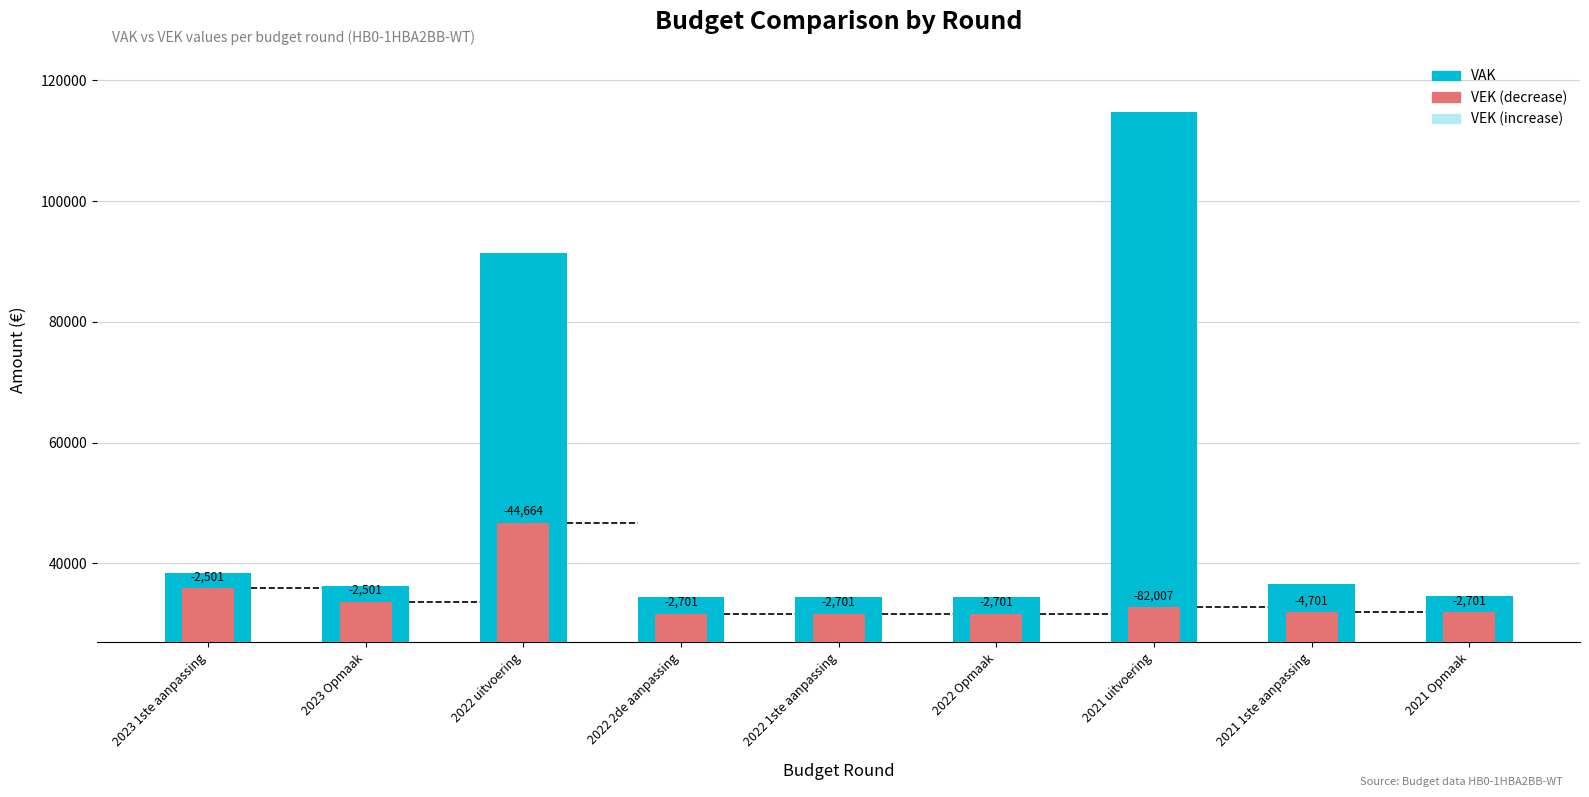

What is the difference between the highest and lowest values at 2021 1ste aanpassing?

4701